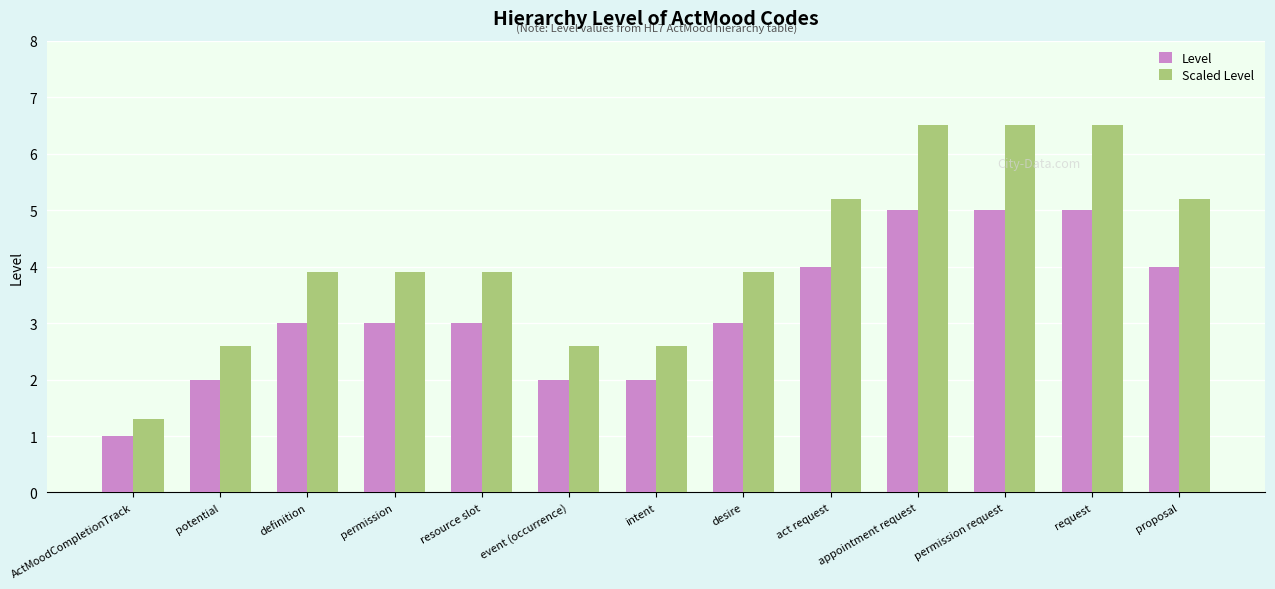

The value of Level at event (occurrence) is 3.4. True or false?

False